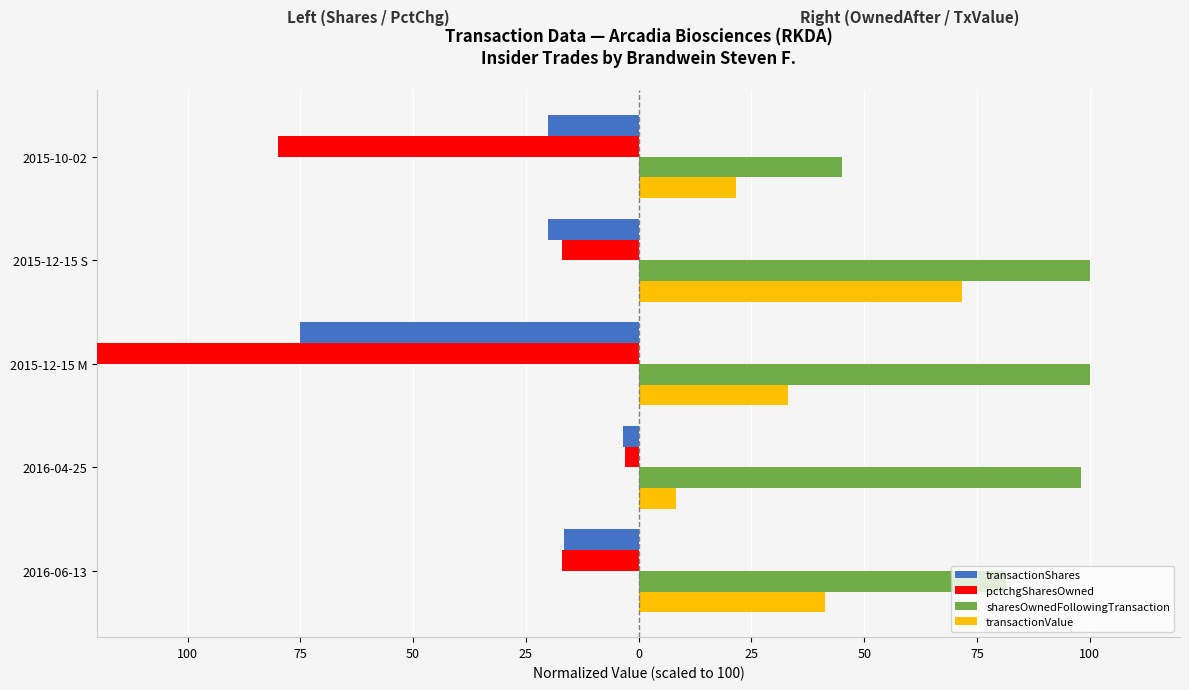

Reading left to right, list all the values displayed in this chart.

transactionShares: -16.6	-3.4	-75.1	-20.1	-20.0
pctchgSharesOwned: -17.0	-3.0	-301.0	-17.0	-80.0
sharesOwnedFollowingTransaction: 81.5	98.1	100.0	100.0	45.0
transactionValue: 41.3	8.3	33.0	71.6	21.6